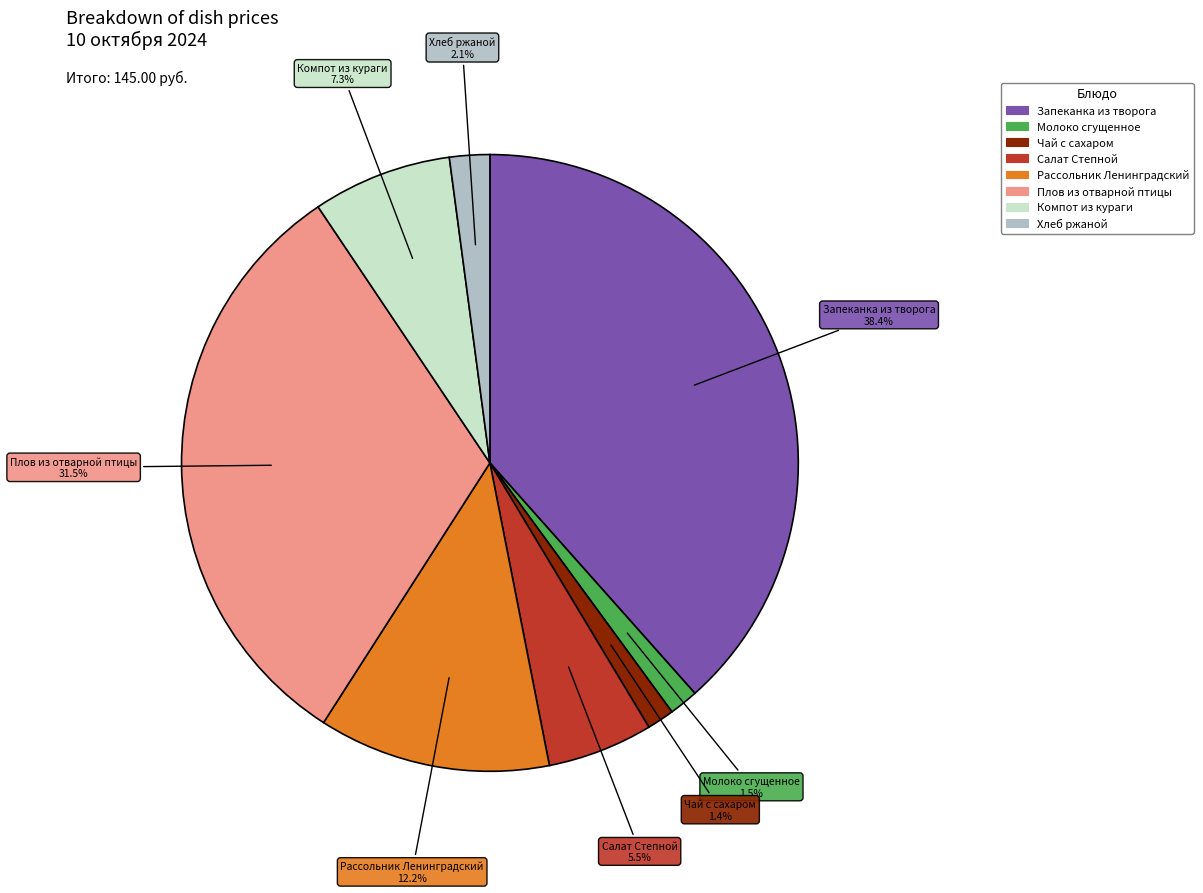

Does any single category account for the majority?

No